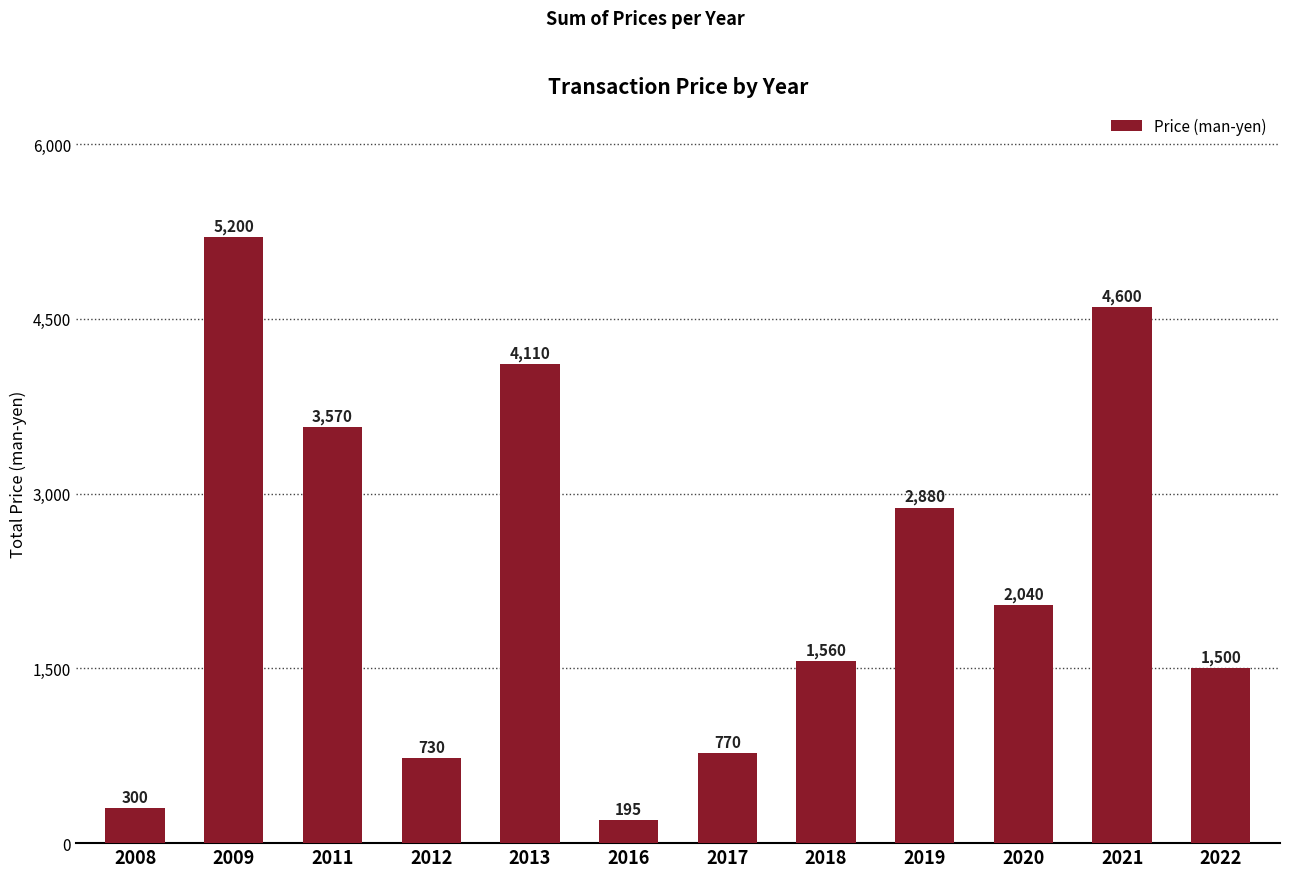

At which label is the value closest to 2697?

2019